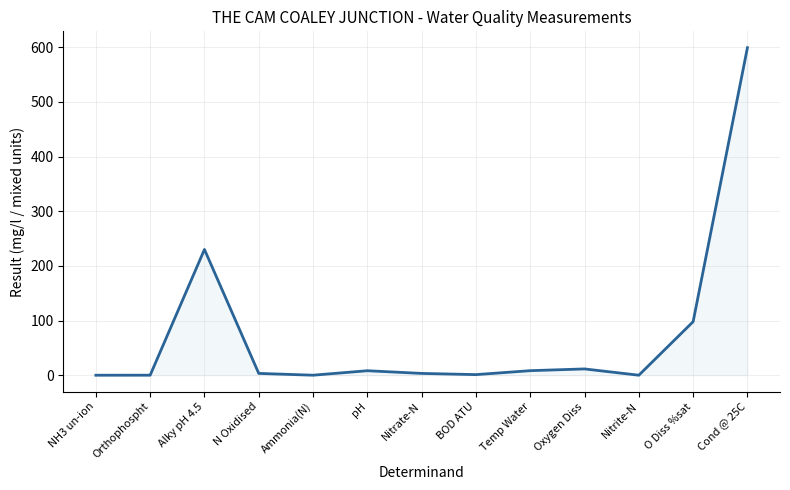

The chart shows a value of 900.0 at Cond @ 25C. True or false?

False